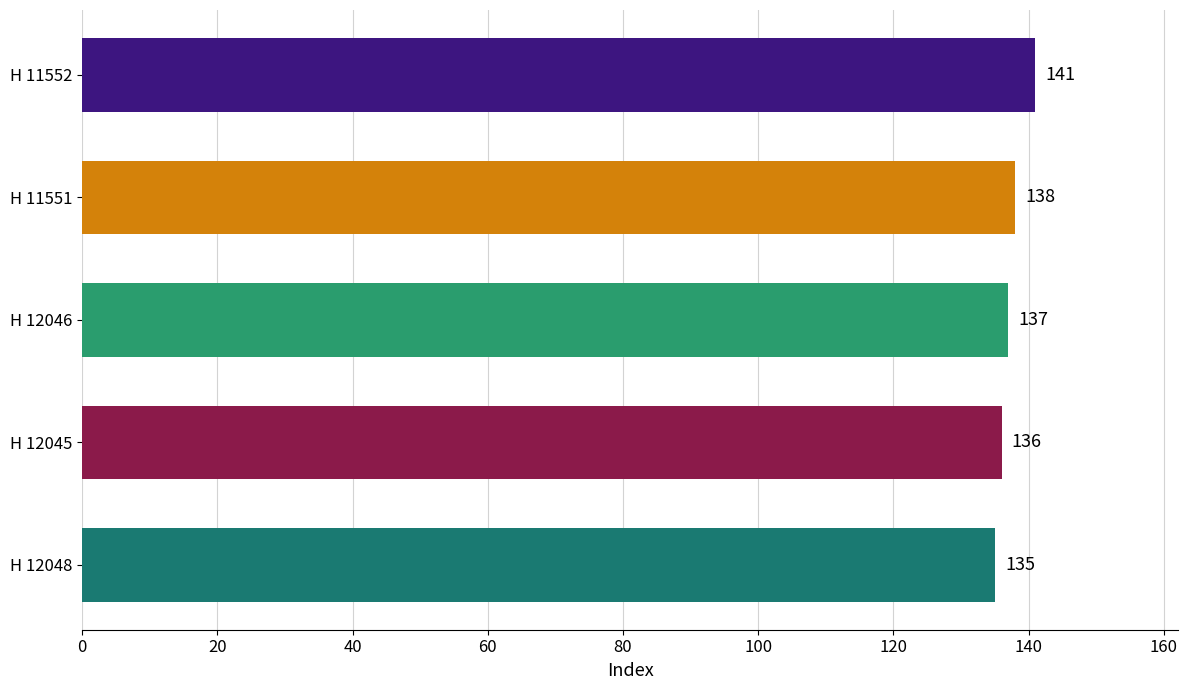

The value at H 12045 is 48. True or false?

False